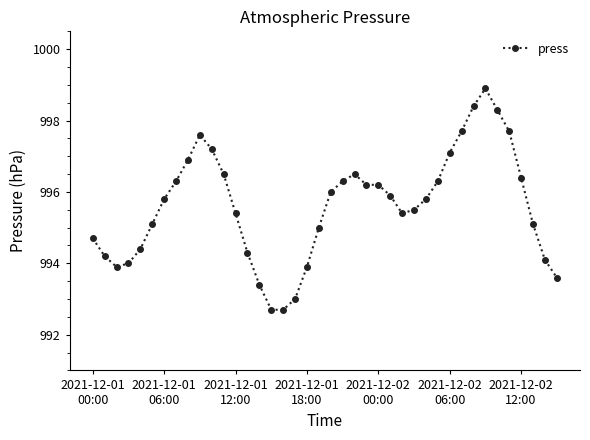

What is the greatest value displayed?

998.9